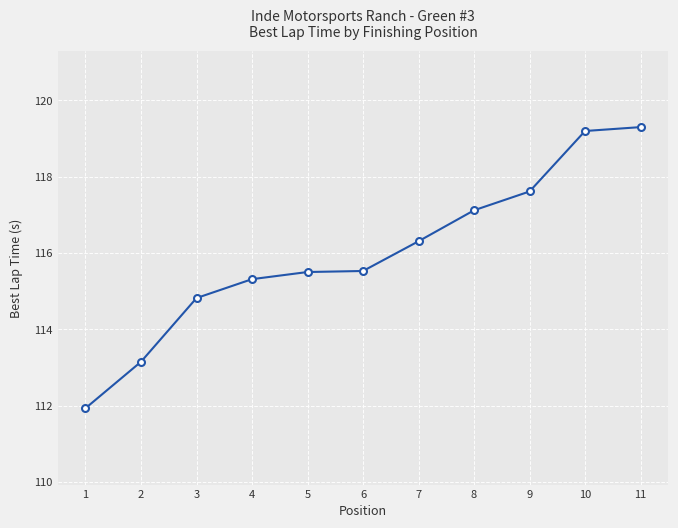

Reading left to right, what are all the values shown in this chart?

1=111.9	2=113.2	3=114.8	4=115.3	5=115.5	6=115.5	7=116.3	8=117.1	9=117.6	10=119.2	11=119.3